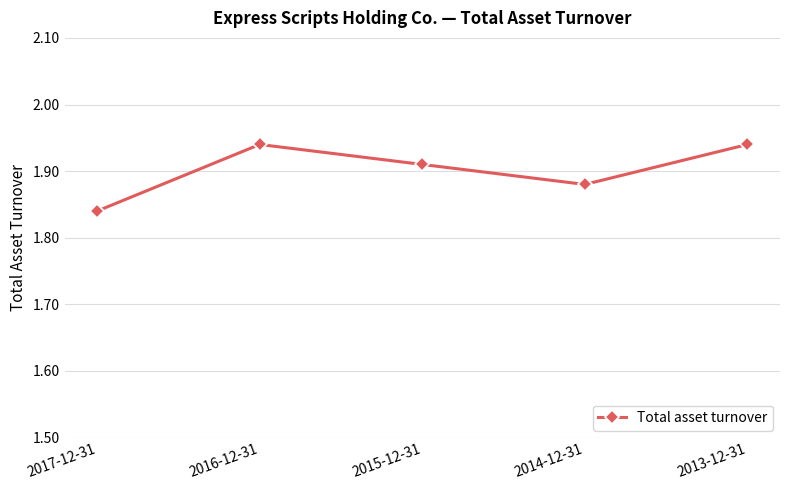

Which category has the lowest value across all series?

2017-12-31